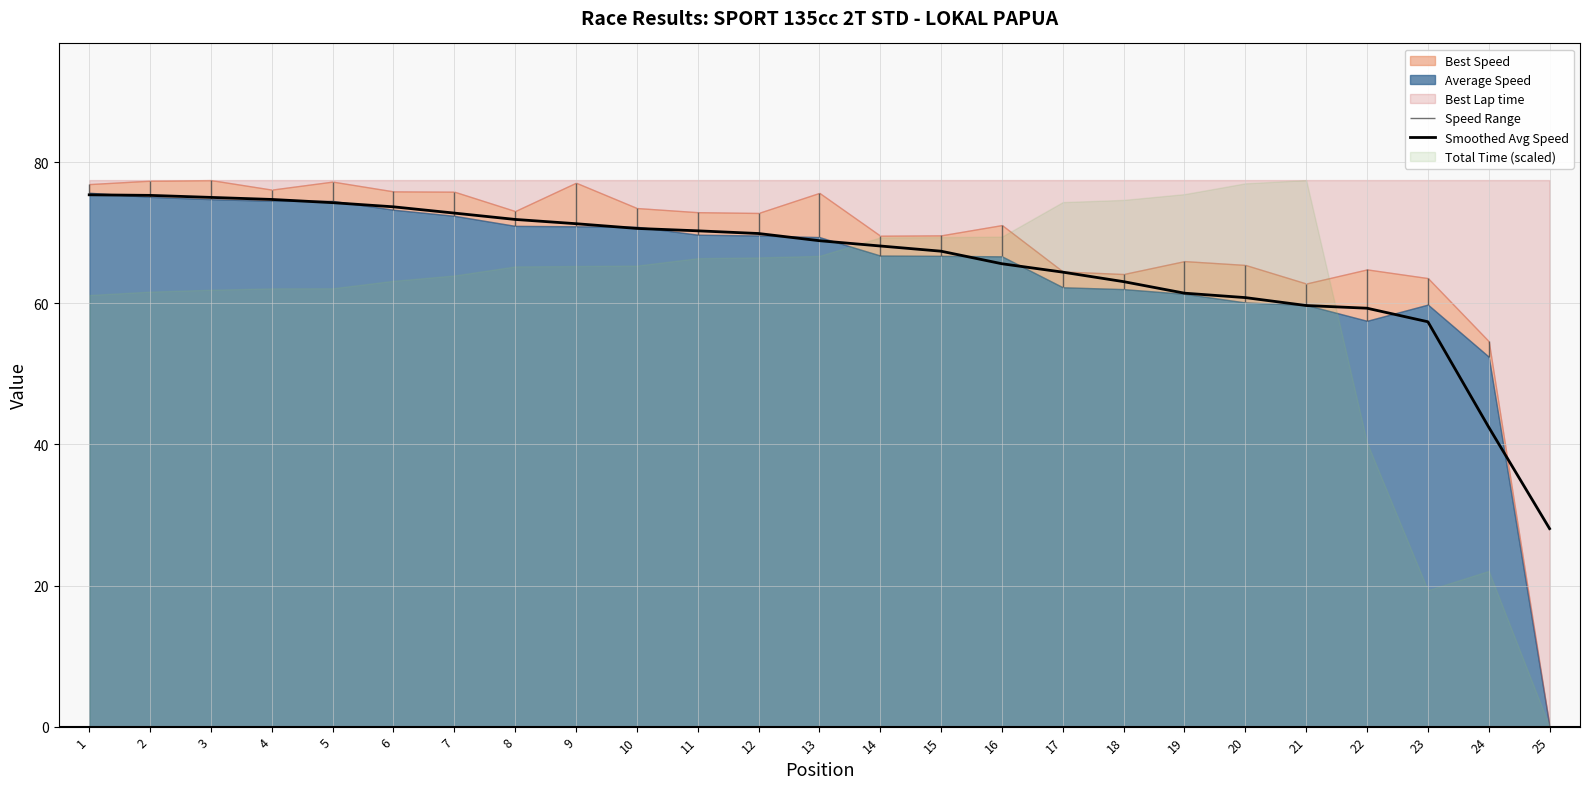

Approximately how many times larger is the value at 13 compared to 25?

2.5